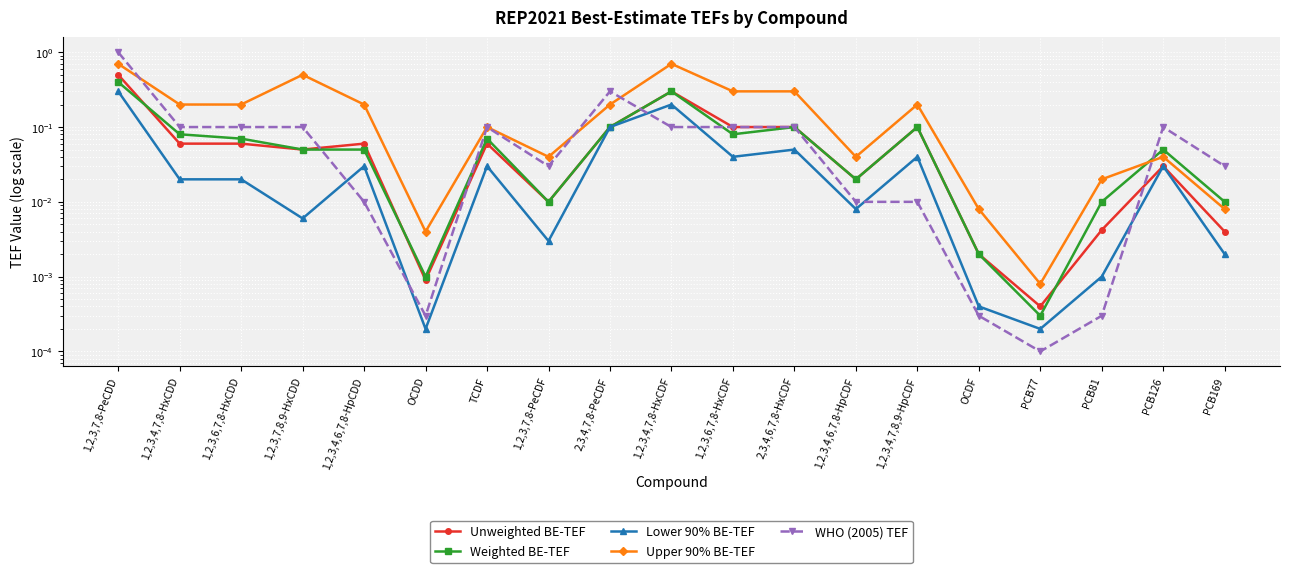

What is the sum of all Upper 90% BE-TEF values?

3.8